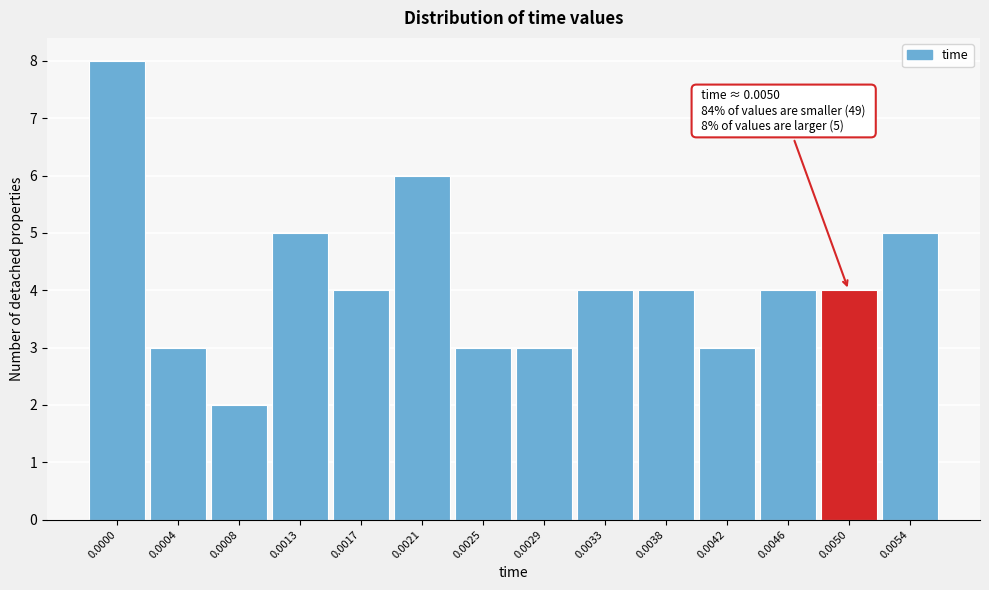

Reading left to right, list all the values displayed in this chart.

8	3	2	5	4	6	3	3	4	4	3	4	4	5